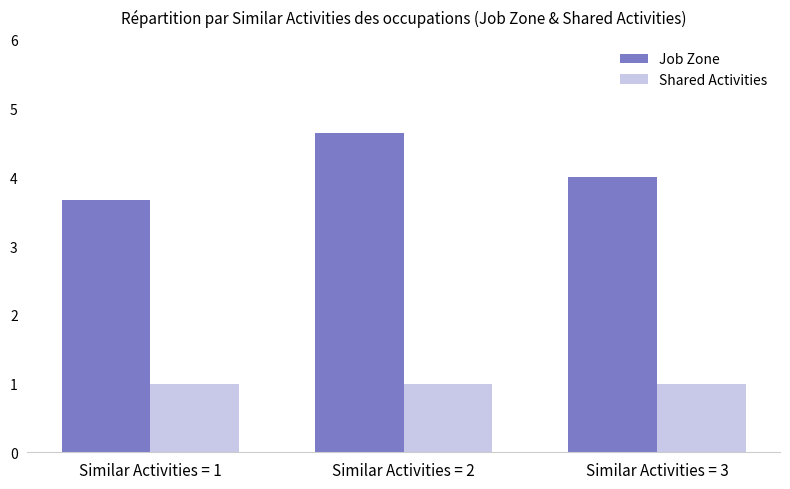

Reading left to right, transcribe all the data shown in this chart.

Job Zone: Similar Activities = 1=3.7	Similar Activities = 2=4.6	Similar Activities = 3=4.0
Shared Activities: Similar Activities = 1=1.0	Similar Activities = 2=1.0	Similar Activities = 3=1.0